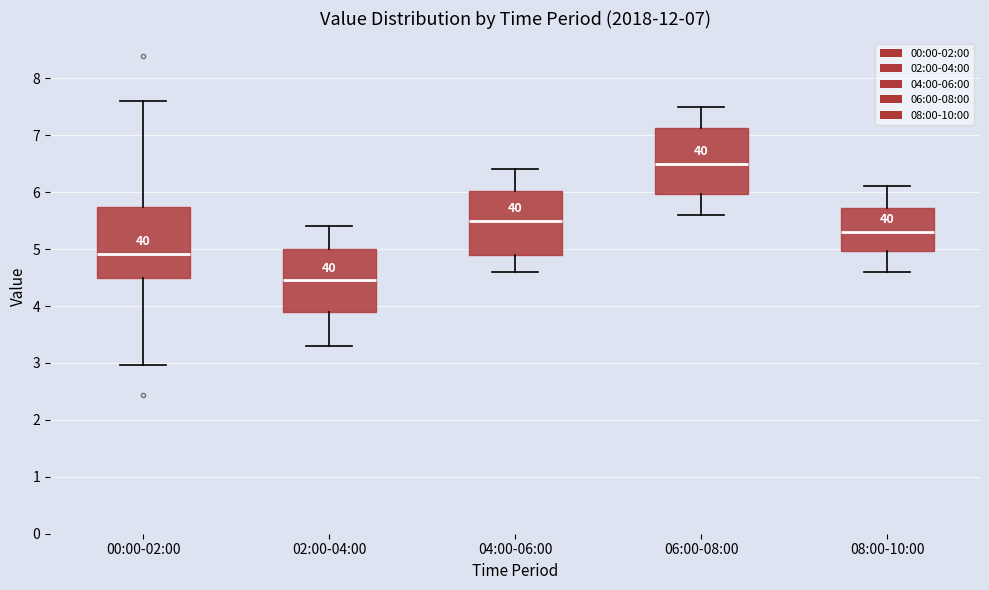

Which box's median line is the lowest?

02:00-04:00